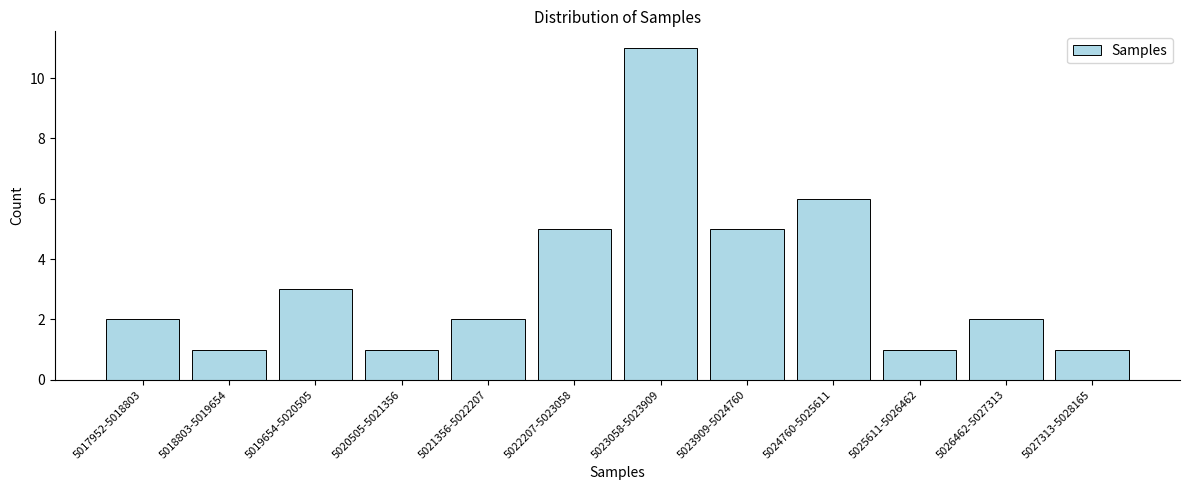

Reading right to left, what are all the values shown in this chart?

5027313-5028165=1	5026462-5027313=2	5025611-5026462=1	5024760-5025611=6	5023909-5024760=5	5023058-5023909=11	5022207-5023058=5	5021356-5022207=2	5020505-5021356=1	5019654-5020505=3	5018803-5019654=1	5017952-5018803=2